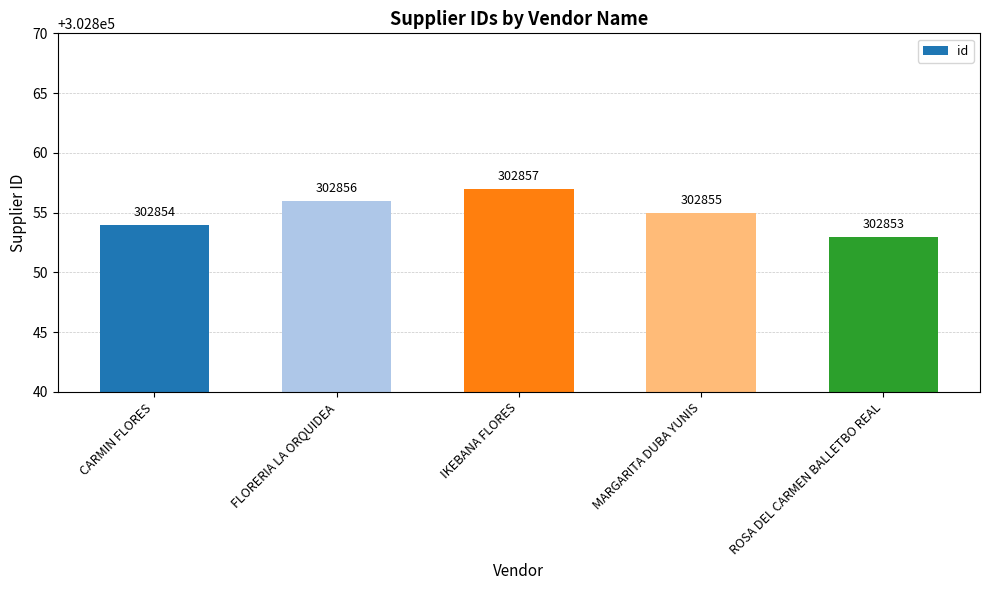

What is the sum of the values at CARMIN FLORES and ROSA DEL CARMEN BALLETBO REAL?

605707